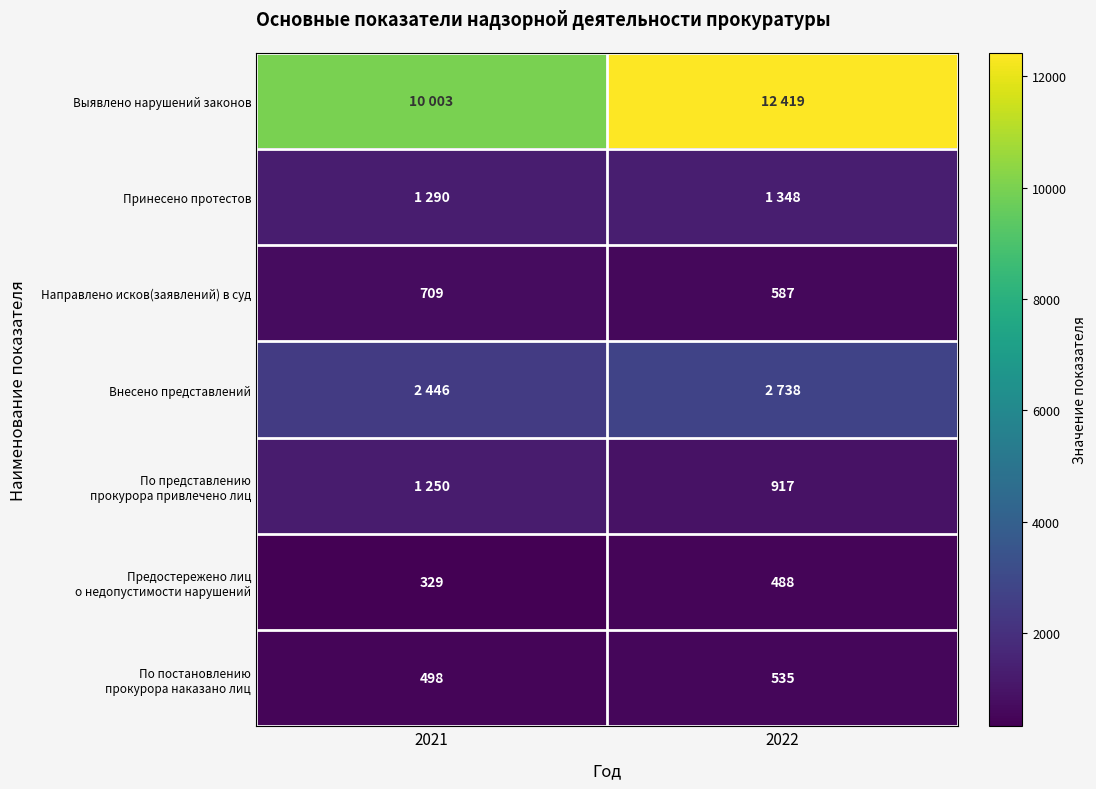

What value does the Направлено исков(заявлений) в суд series have at 2022?

587